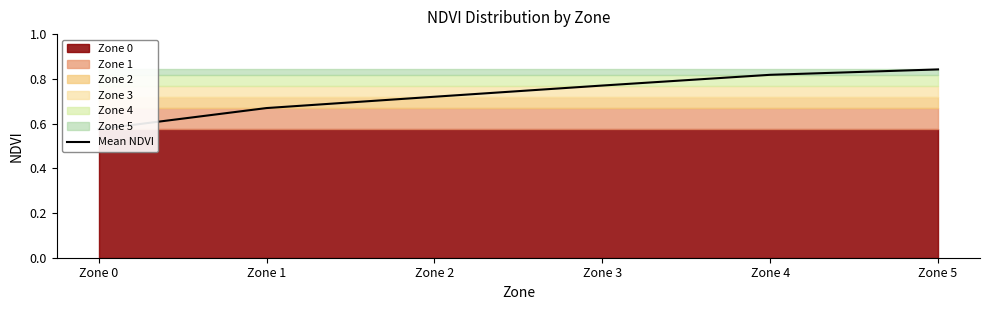

Reading left to right, extract all data points from this chart.

0.6	0.7	0.7	0.8	0.8	0.8